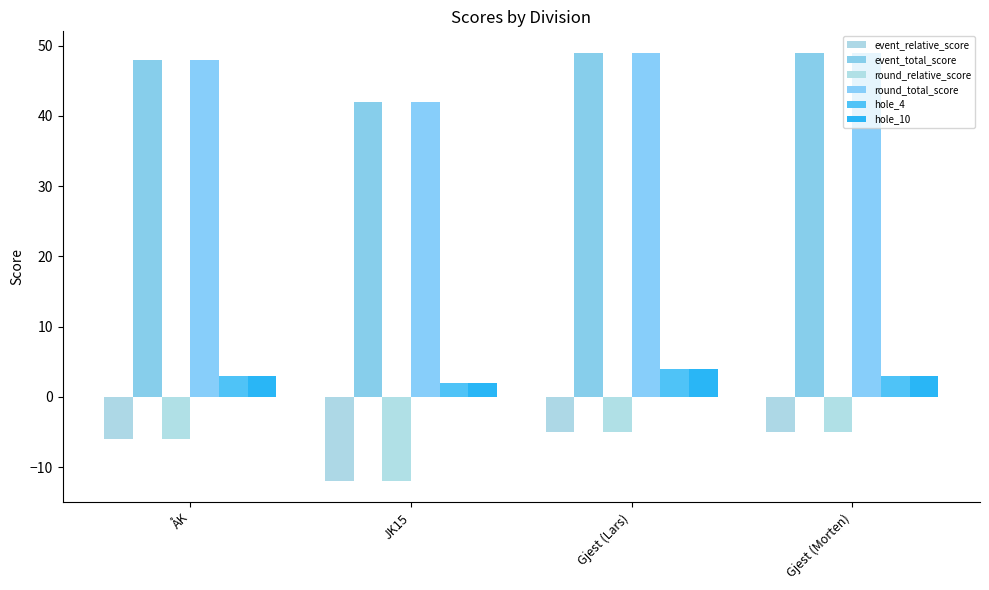

How many values in the round_total_score series are below 49?

2